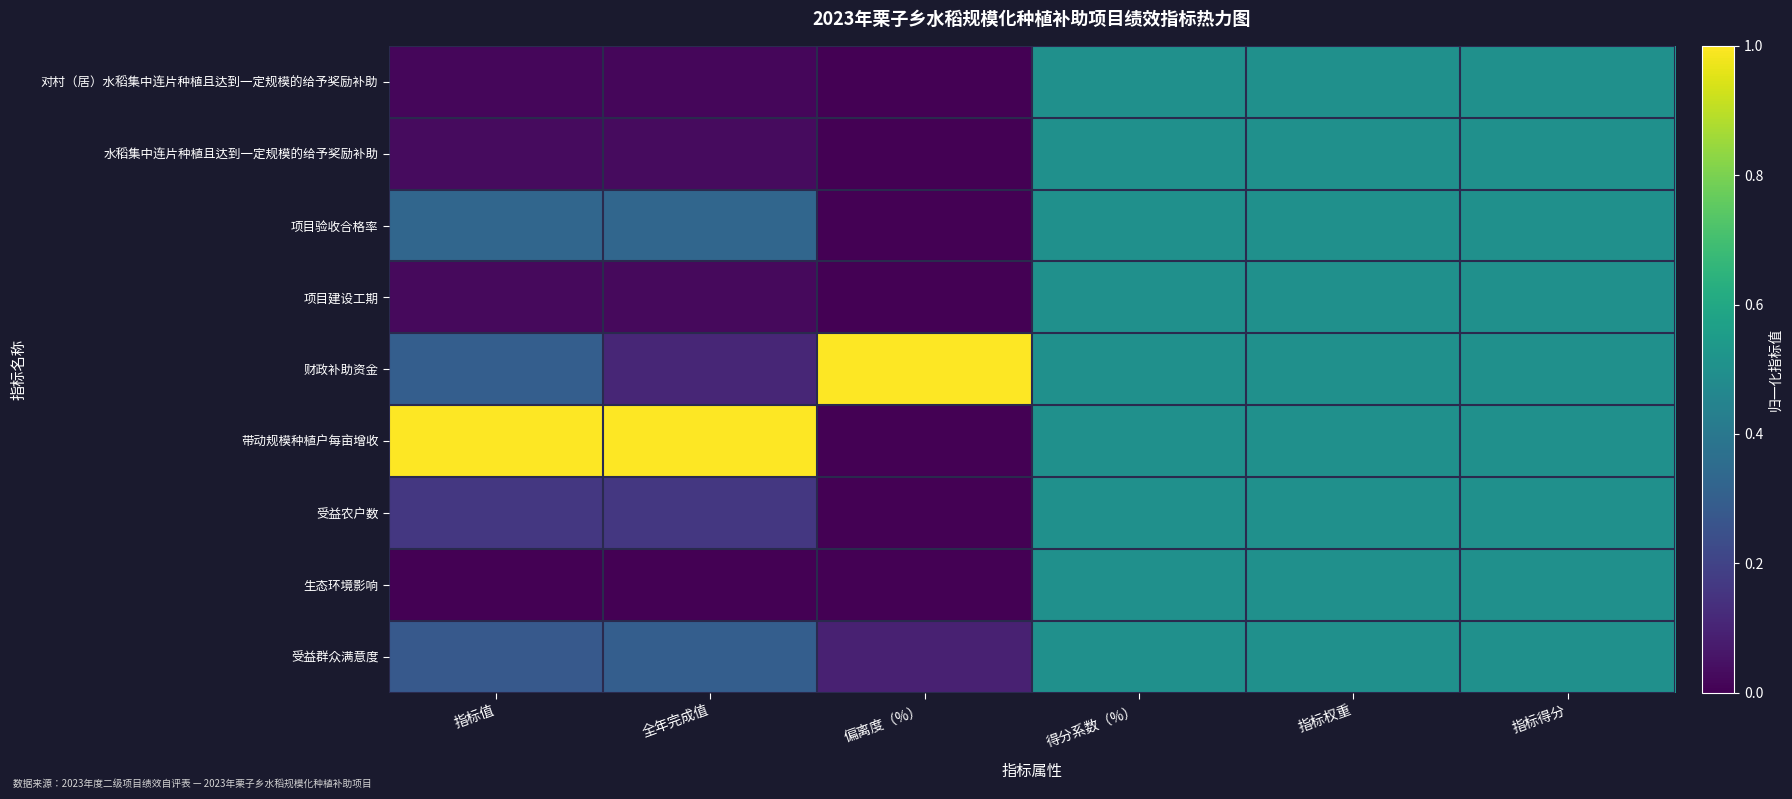

Which category has the lowest value across all series?

偏离度（%）